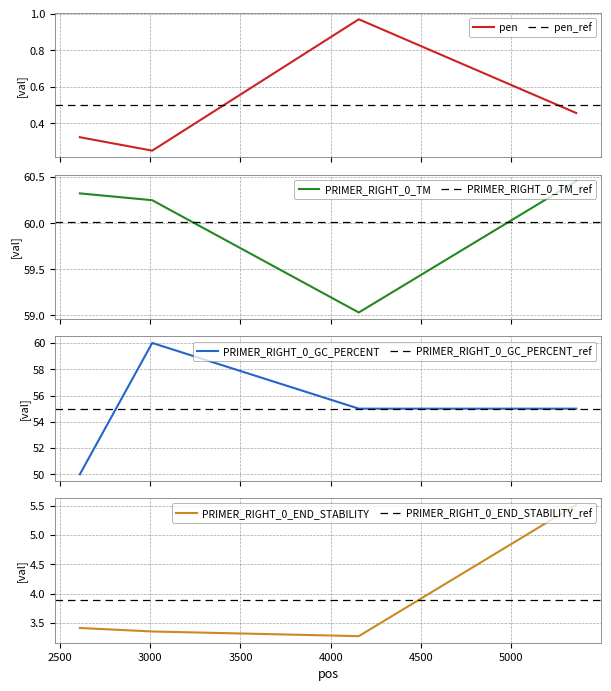

What are all the series names shown in the legend?

pen, PRIMER_RIGHT_0_TM, PRIMER_RIGHT_0_GC_PERCENT, PRIMER_RIGHT_0_END_STABILITY